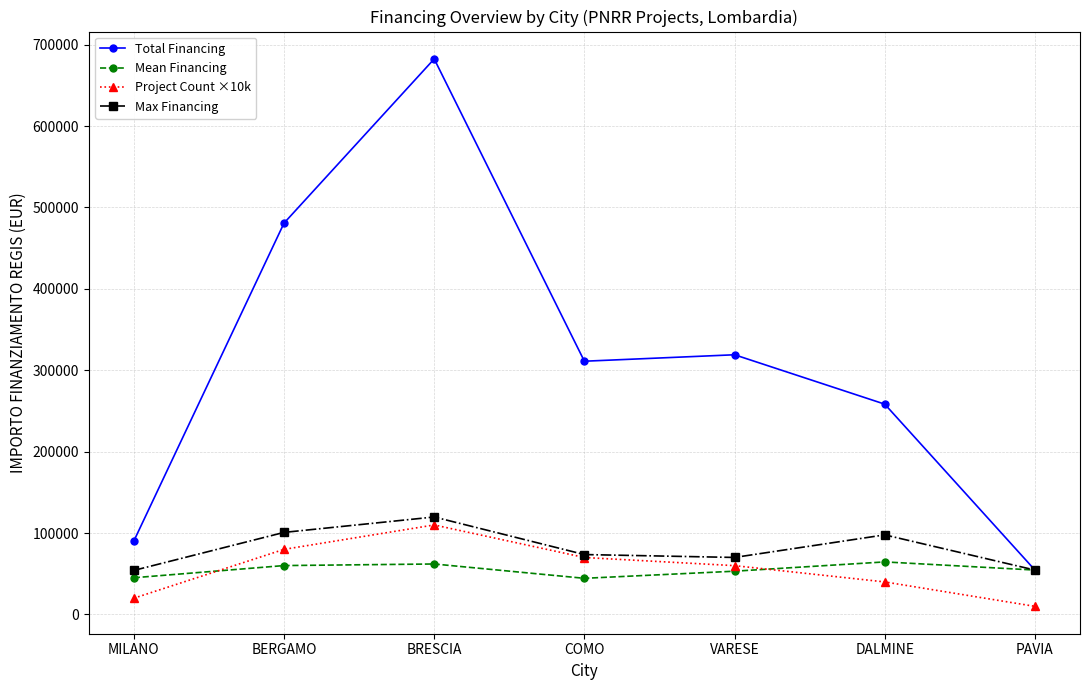

What are all the series names shown in the legend?

Total Financing, Mean Financing, Project Count ×10k, Max Financing